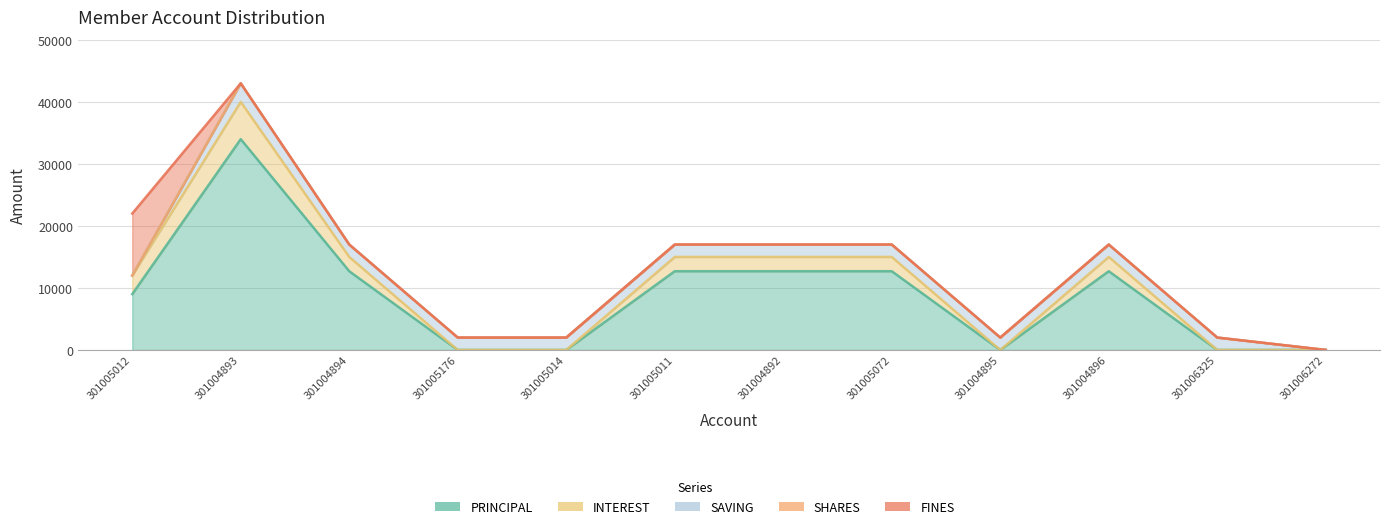

Is it true that SAVING equals 1143 at 301004894?

False